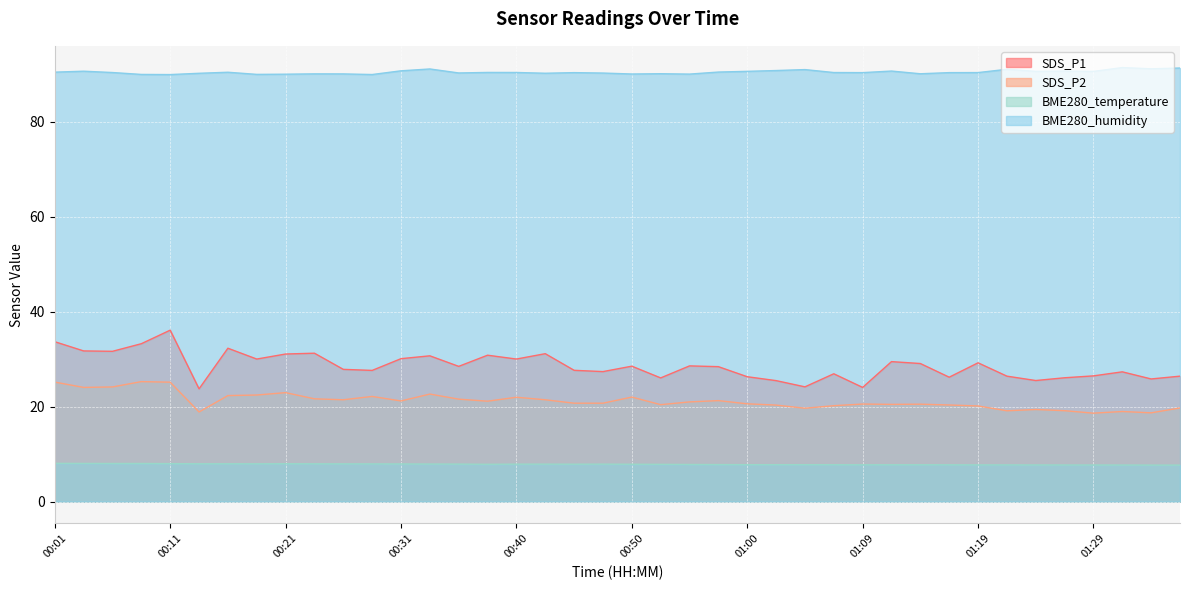

True or false: SDS_P2 and SDS_P1 intersect in this chart.

False